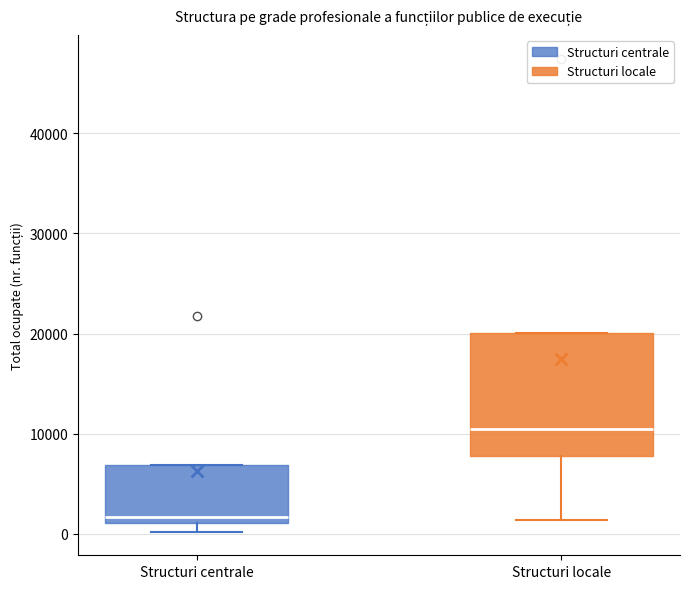

Reading left to right, transcribe this box plot: for each box, give where its median line is, the range the box spans, and where its two whiskers end, as read against the y-axis. The values are not printed on the chart, so give them approximately, as read against the axis.

Structuri centrale: median 2000, box 1000 to 7000, whiskers 0 to 7000
Structuri locale: median 10000, box 8000 to 20000, whiskers 1000 to 20000